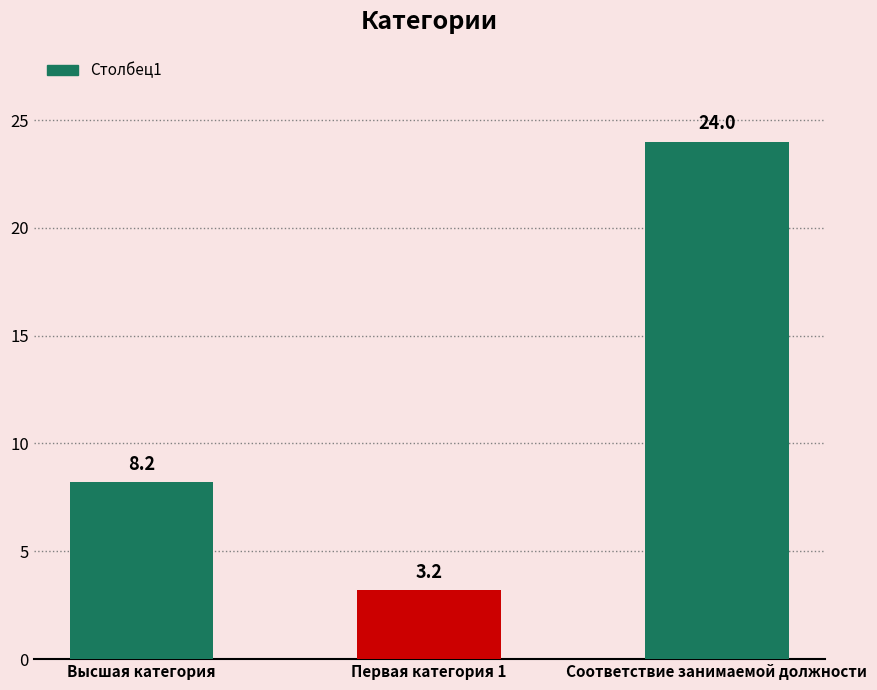

What is the difference between the maximum and minimum values?

20.8